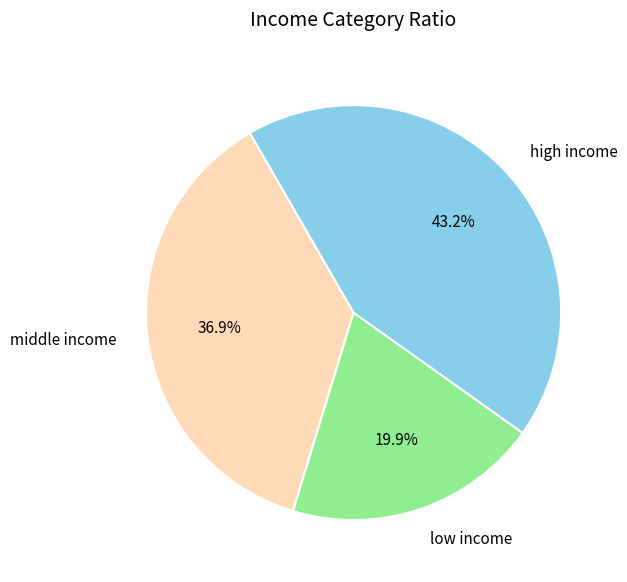

Which category has the smallest portion of the pie?

low income